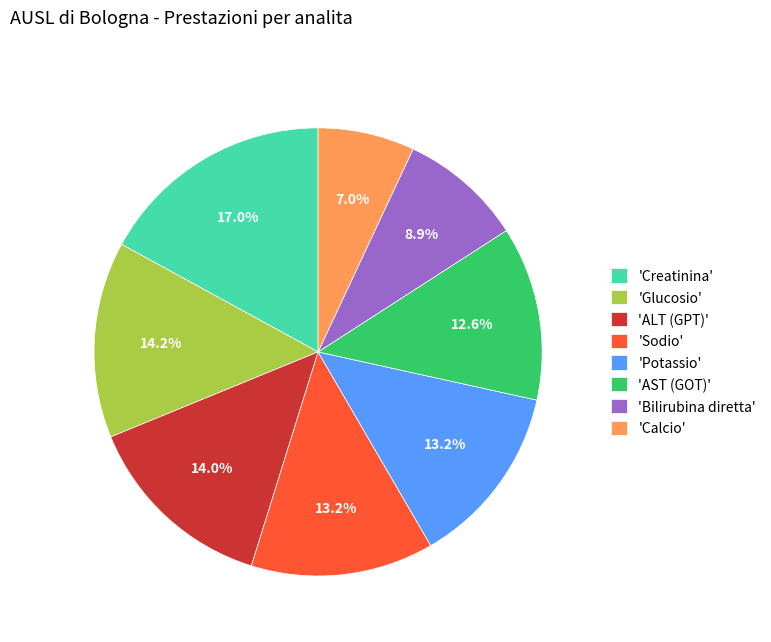

Is the sum of 'Sodio' and 'Glucosio' greater than half?

No